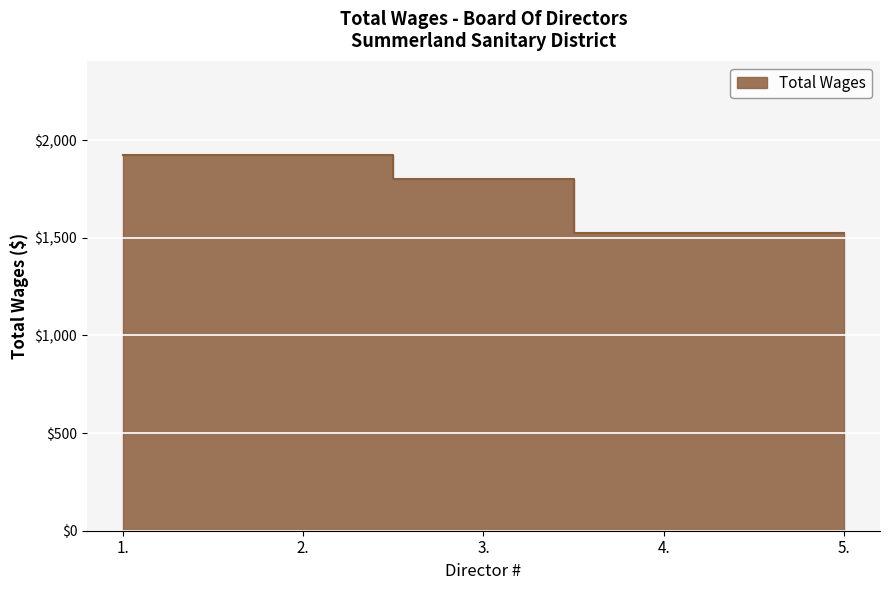

What is the average value?

1740